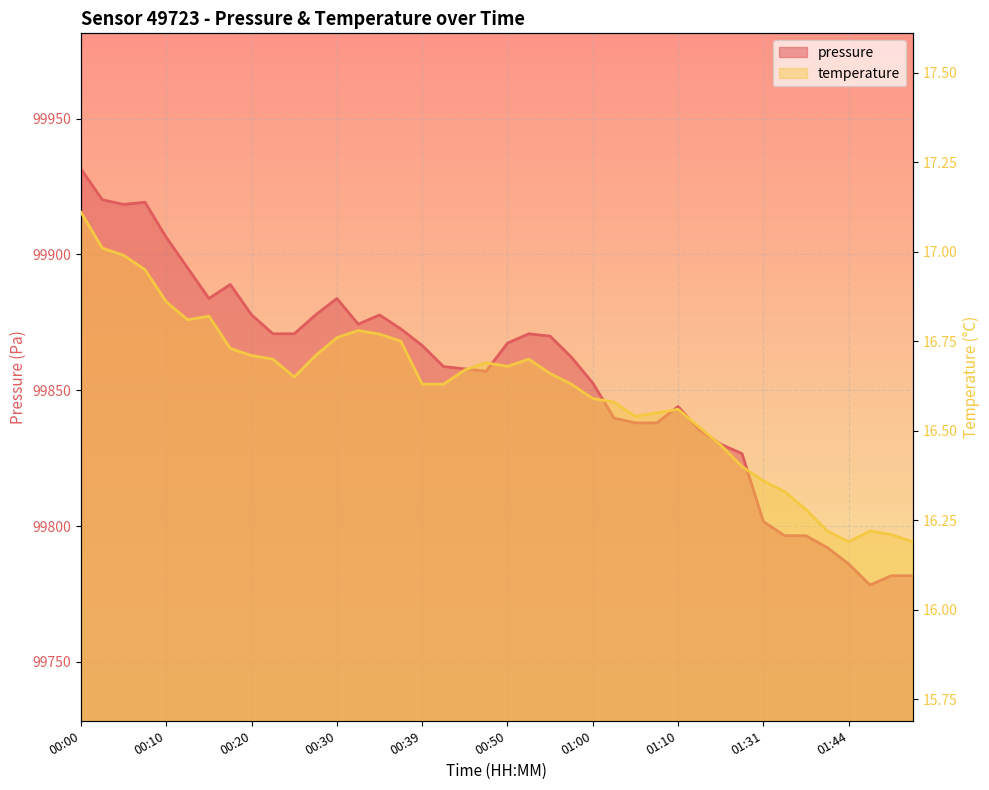

Is the value of temperature at 01:10 greater than the value of pressure at 01:07?

No